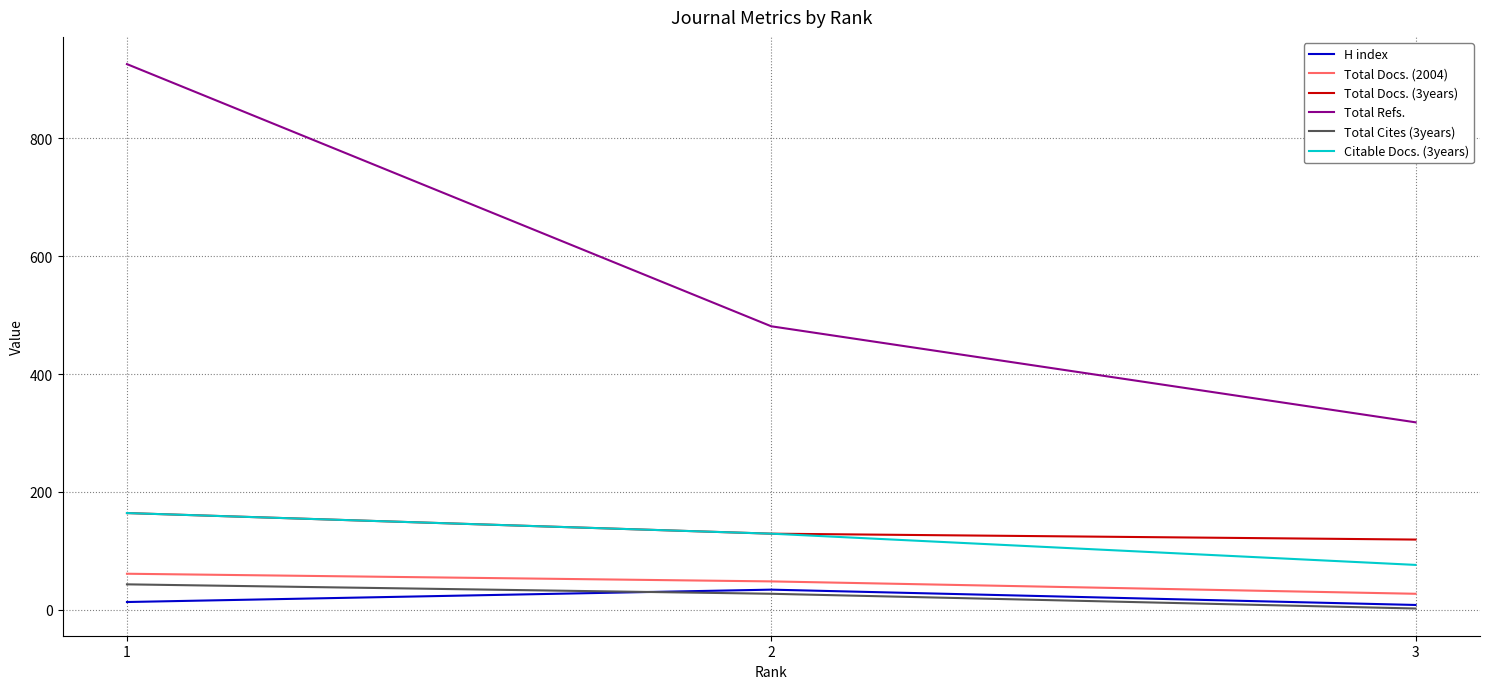

The value of Total Docs. (3years) at 1 is 61. True or false?

False